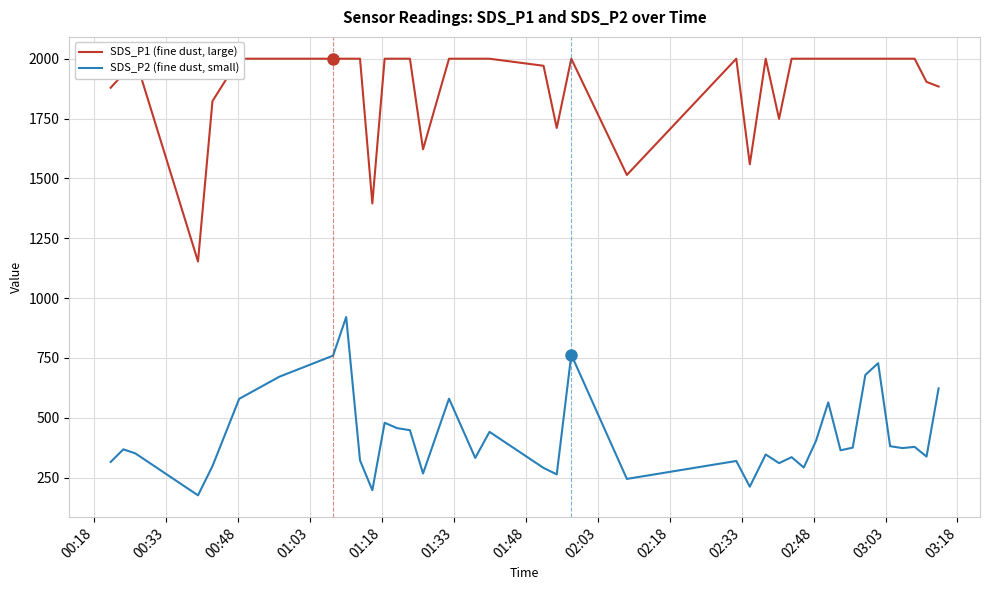

Reading left to right, what are all the values shown in this chart?

SDS_P1 (fine dust, large): 1878.6	1936.4	1999.9	1152.9	1822.9	1999.9	1999.9	1999.9	1999.9	1999.9	1395.2	1999.9	1999.9	1999.9	1621.4	1999.9	1999.9	1999.9	1970.4	1710.6	1999.9	1514.4	1999.9	1558.9	1999.9	1748.7	1999.9	1999.9	1999.9	1999.9	1999.9	1999.9	1999.9	1999.9	1999.9	1999.9	1999.9	1903.1	1883.7
SDS_P2 (fine dust, small): 315.4	368.0	350.9	175.8	297.8	578.9	671.1	759.4	920.8	321.8	197.2	478.9	456.3	448.0	267.1	579.6	332.0	441.0	290.3	263.3	763.7	244.4	319.3	212.0	346.4	310.3	335.2	292.0	403.4	564.0	363.9	375.0	678.9	727.9	381.0	373.2	378.1	337.7	622.8